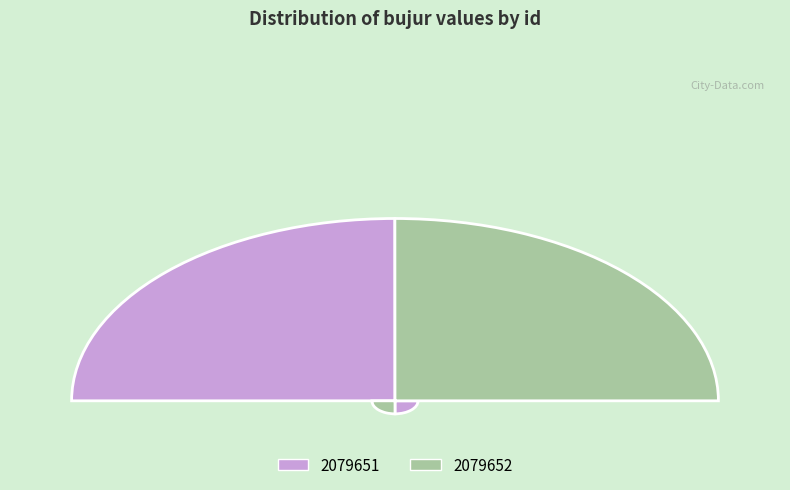

The 2079651 slice represents 57% of the pie. True or false?

False